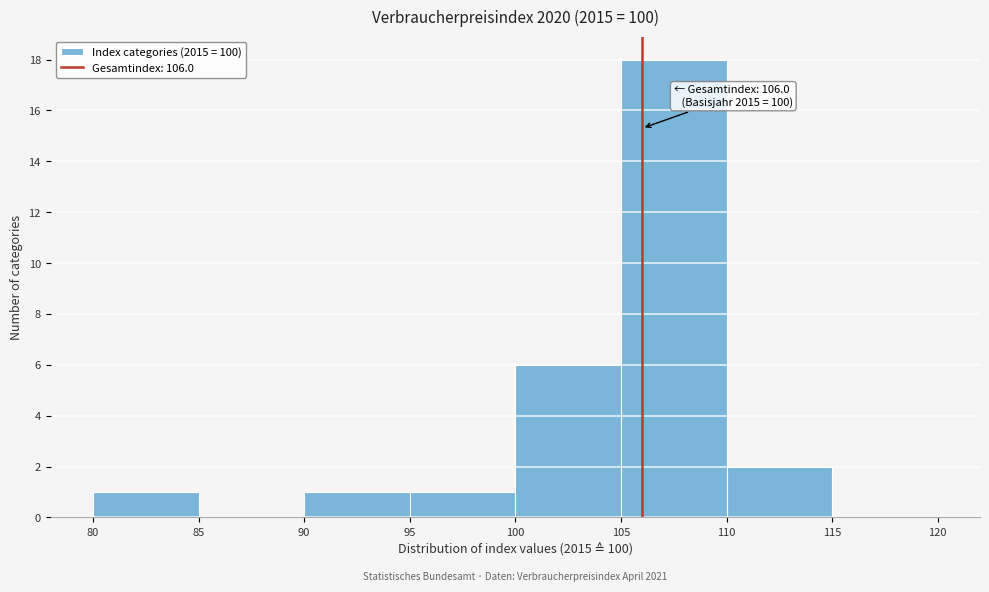

Over which range of the x-axis is the bar tallest?

105 to 110